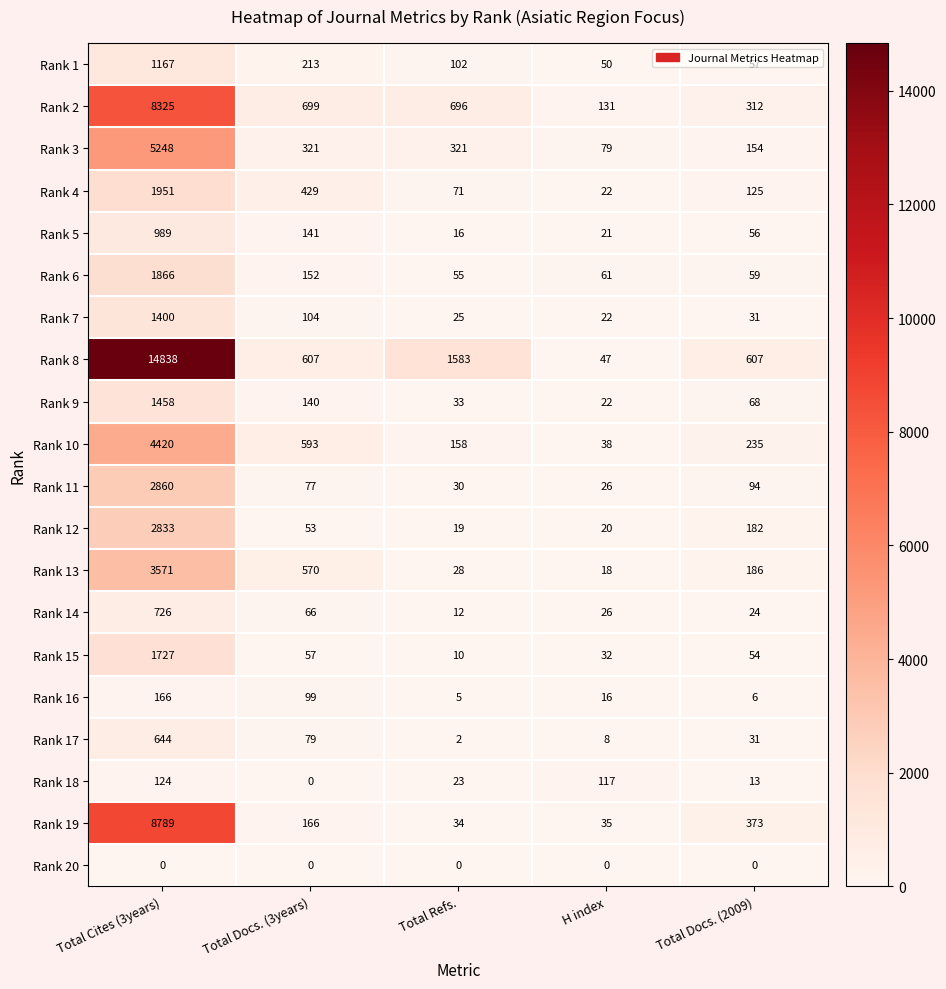

Count the number of data series in this chart.

20